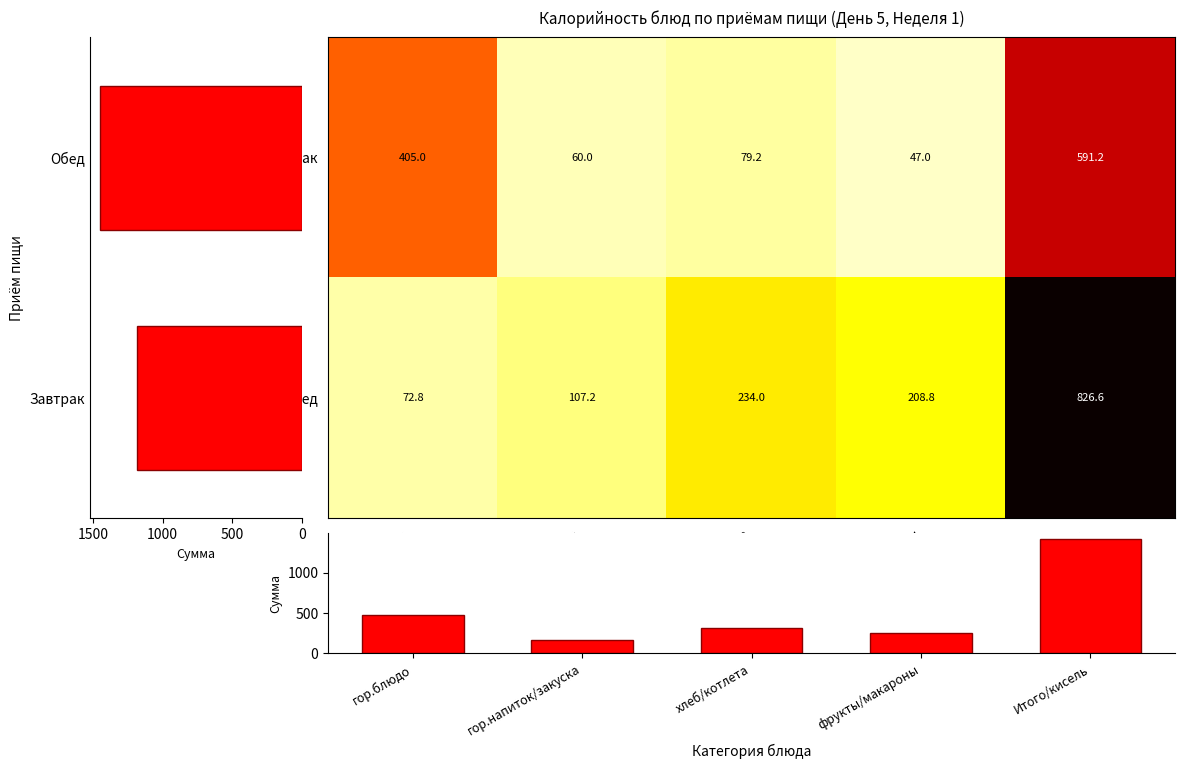

Which has a higher value, фрукты/макароны or хлеб/котлета?

хлеб/котлета